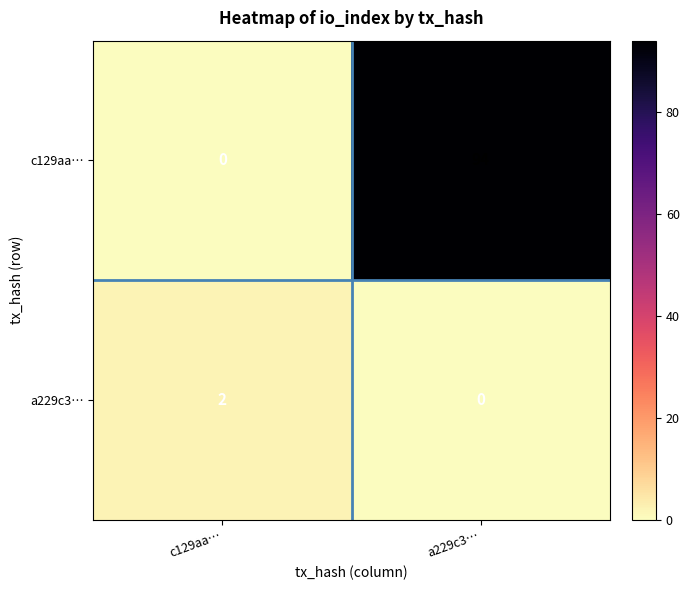

Reading left to right, what are all the values shown in this chart?

c129aa…: 0	94
a229c3…: 2	0